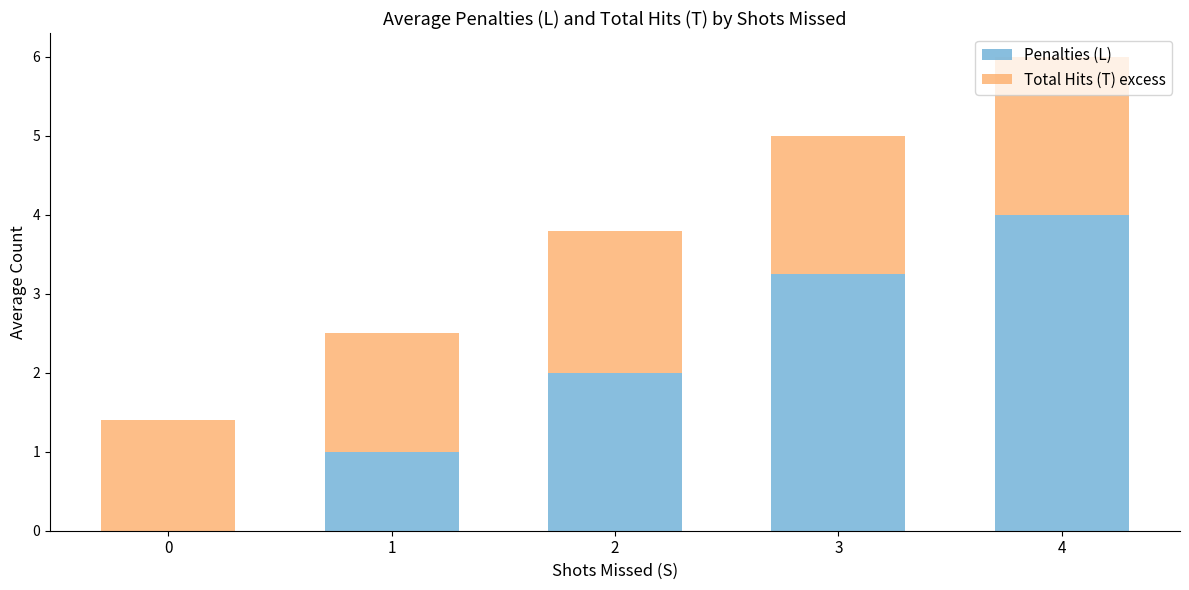

The Penalties (L) series shows 1.1 at 3. True or false?

False